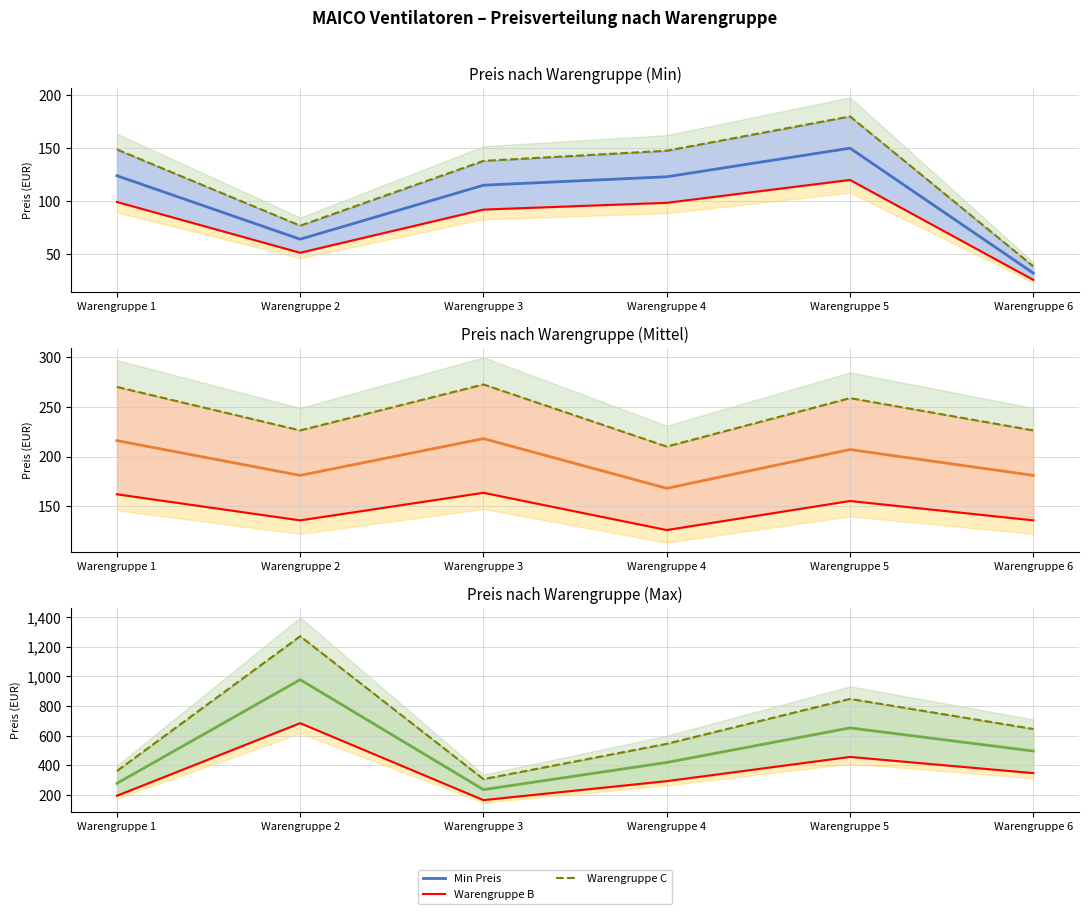

Reading right to left, transcribe all the data shown in this chart.

Min Preis: Warengruppe 6=32.0	Warengruppe 5=150.0	Warengruppe 4=123.0	Warengruppe 3=115.0	Warengruppe 2=64.0	Warengruppe 1=124.0
Warengruppe B: Warengruppe 6=347.2	Warengruppe 5=456.4	Warengruppe 4=293.3	Warengruppe 3=165.2	Warengruppe 2=683.9	Warengruppe 1=194.6
Warengruppe C: Warengruppe 6=644.8	Warengruppe 5=847.6	Warengruppe 4=544.7	Warengruppe 3=306.8	Warengruppe 2=1270.1	Warengruppe 1=361.4
Mittlerer Preis: Warengruppe 6=181.0	Warengruppe 5=207.0	Warengruppe 4=168.0	Warengruppe 3=218.0	Warengruppe 2=181.0	Warengruppe 1=216.0
Max Preis: Warengruppe 6=496.0	Warengruppe 5=652.0	Warengruppe 4=419.0	Warengruppe 3=236.0	Warengruppe 2=977.0	Warengruppe 1=278.0